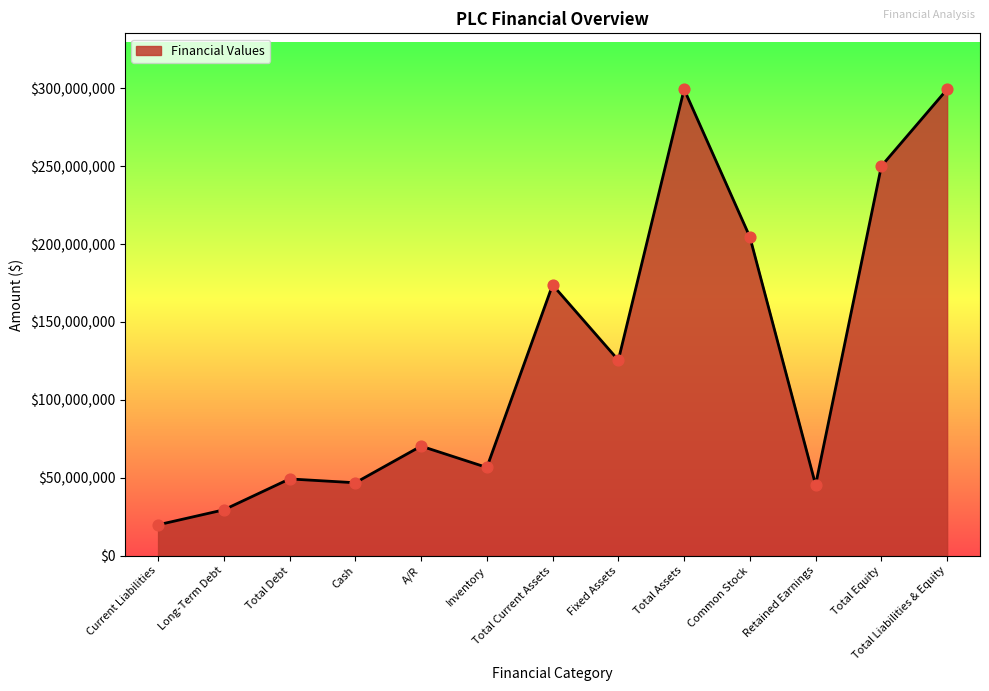

Approximately how many times larger is the value at Total Debt compared to Total Current Assets?

0.3